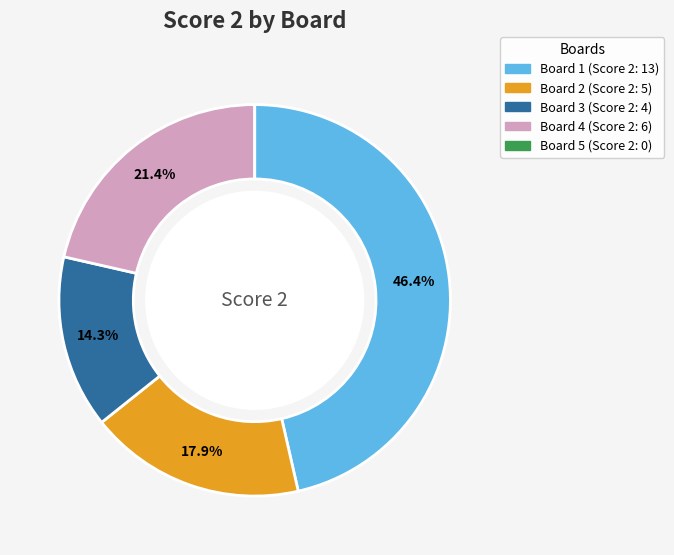

What percentage is NOT represented by Board 2?

82.1%